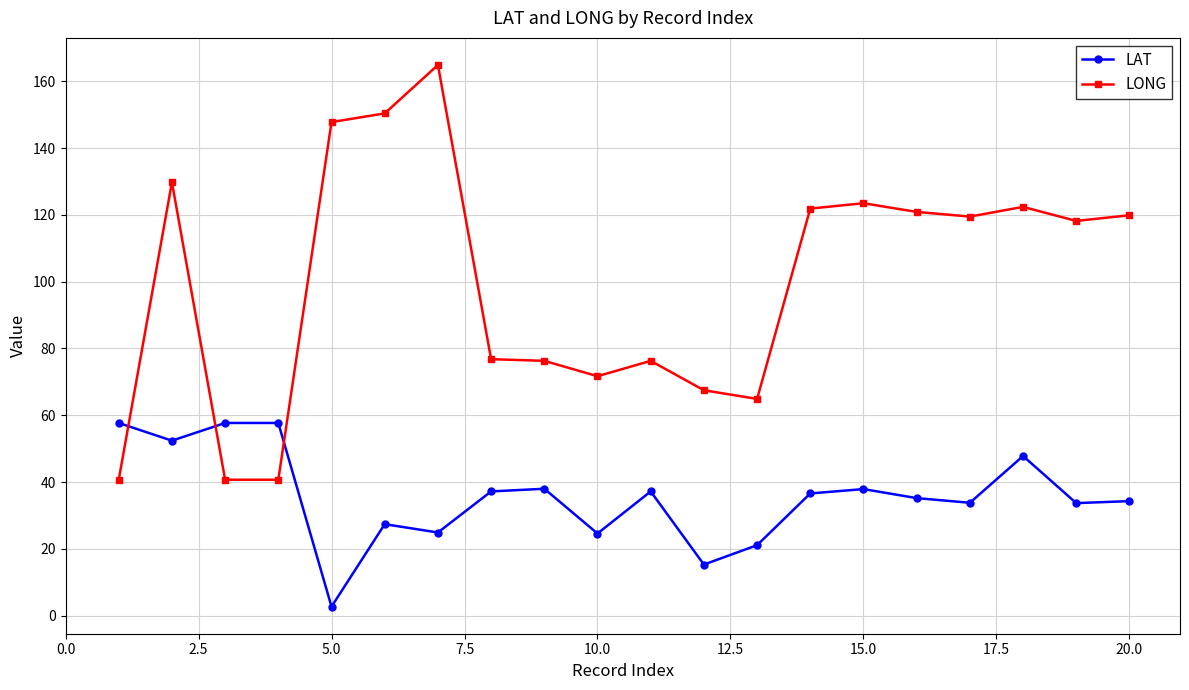

How many times do LAT and LONG cross each other?

3